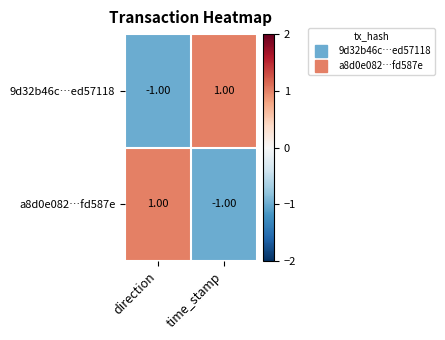

List the labels in order of 9d32b46c…ed57118 value, largest first.

time_stamp, direction